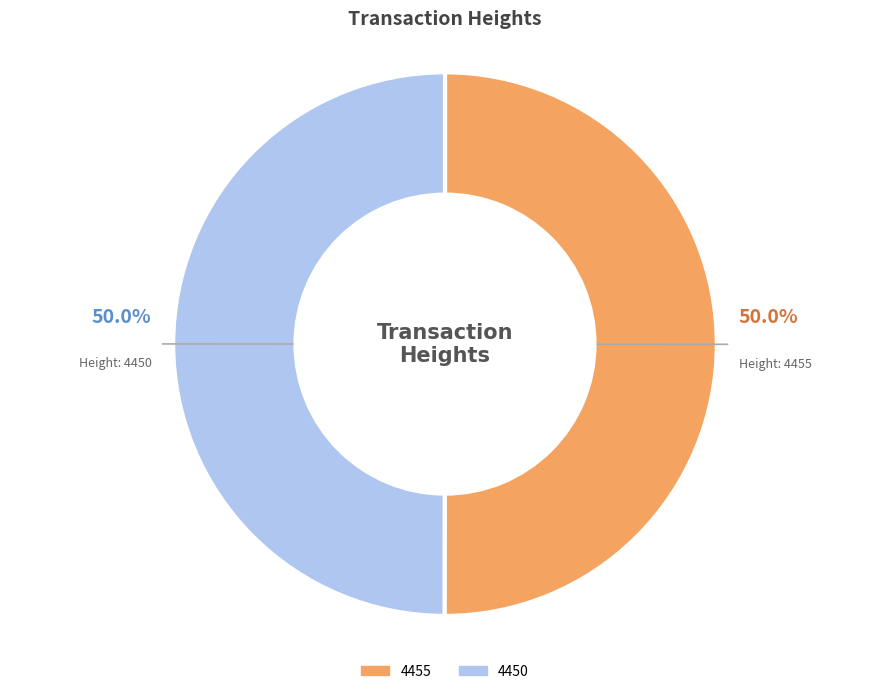

What percentage do 4450 and 4455 together represent?

100.0%